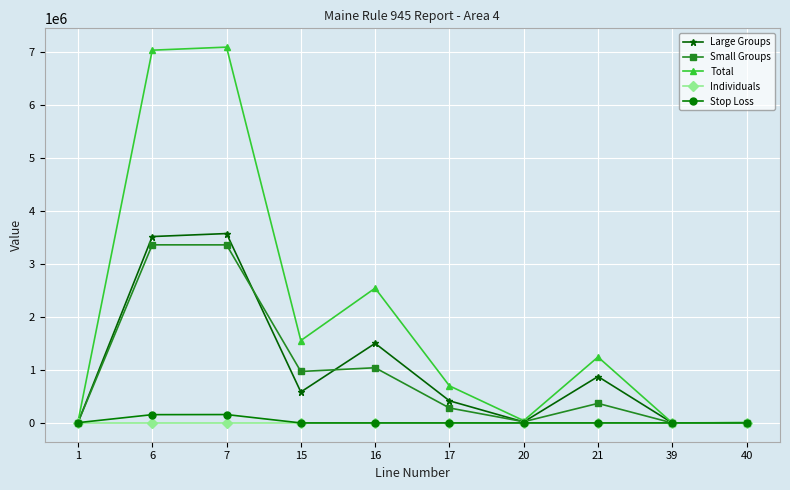

What is the value of the Large Groups point at the 10th from the left?

3231